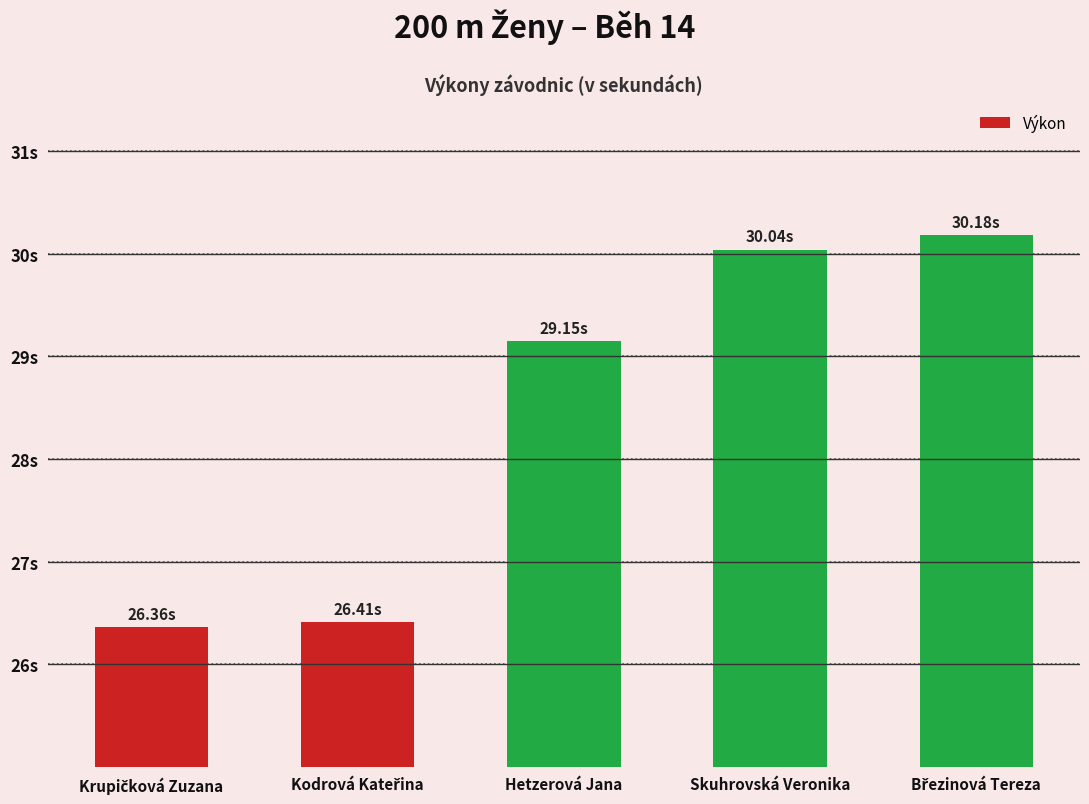

Rank the categories by value from lowest to highest.

Krupičková Zuzana, Kodrová Kateřina, Hetzerová Jana, Skuhrovská Veronika, Březinová Tereza